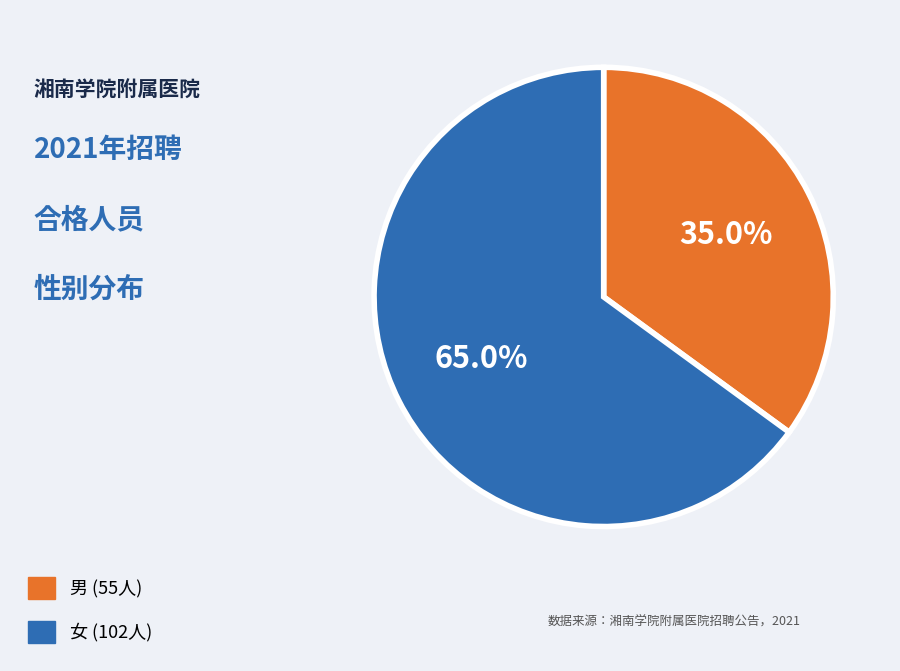

Is the sum of 女 and 男 greater than half?

Yes